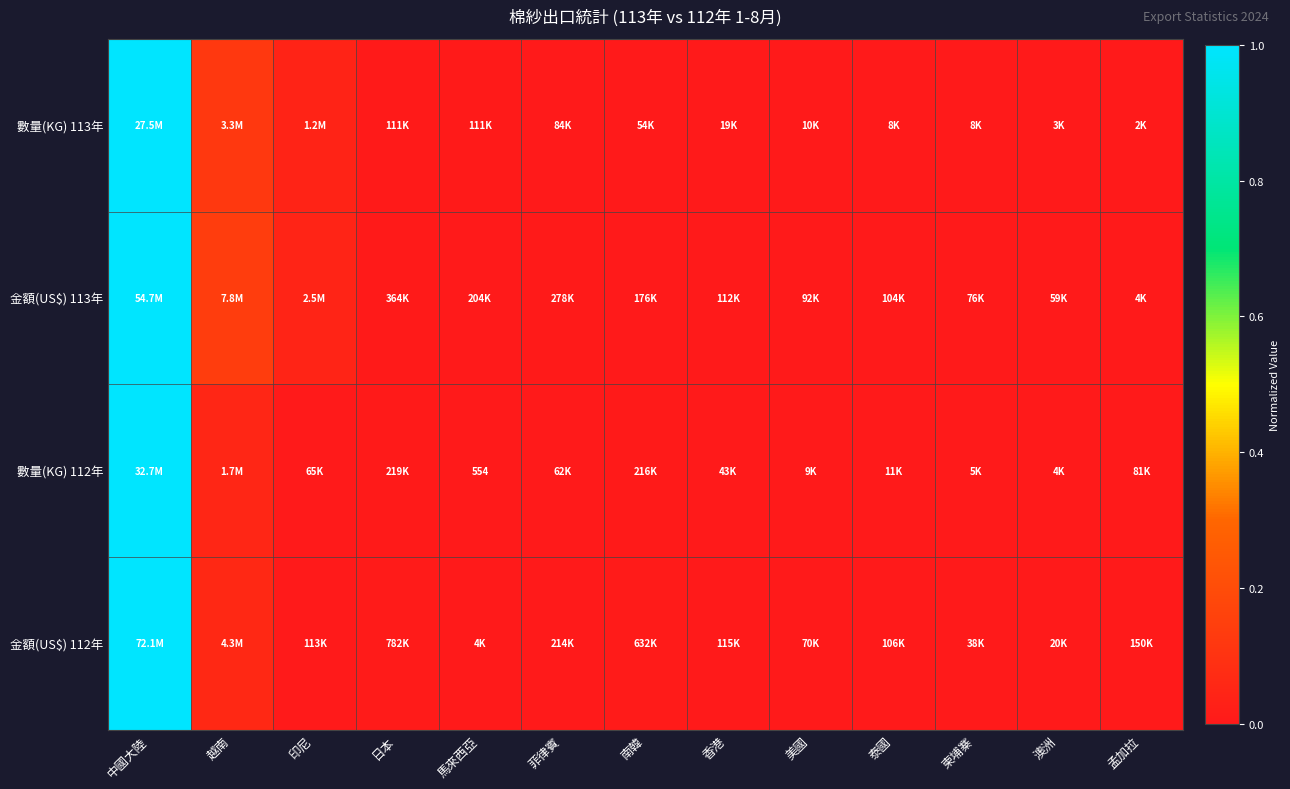

Is it true that 數量(KG) 113年 equals 0.0 at 日本?

False